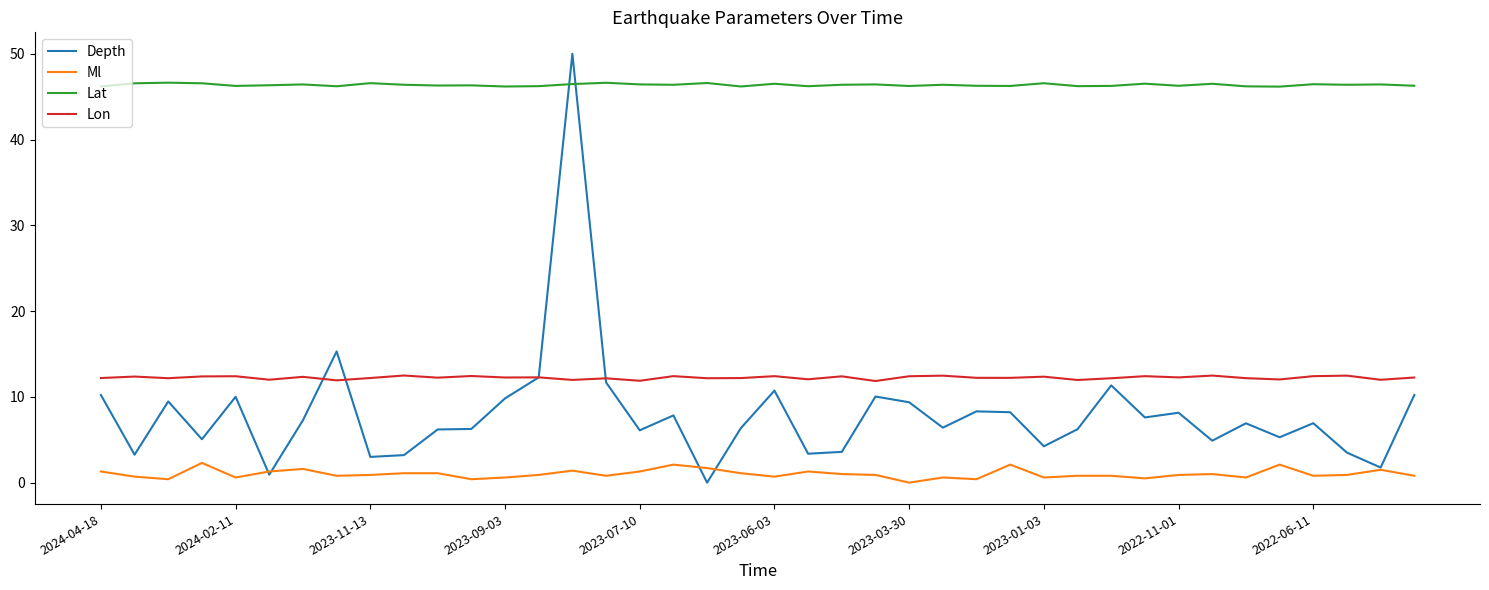

True or false: Lat and Lon intersect in this chart.

False